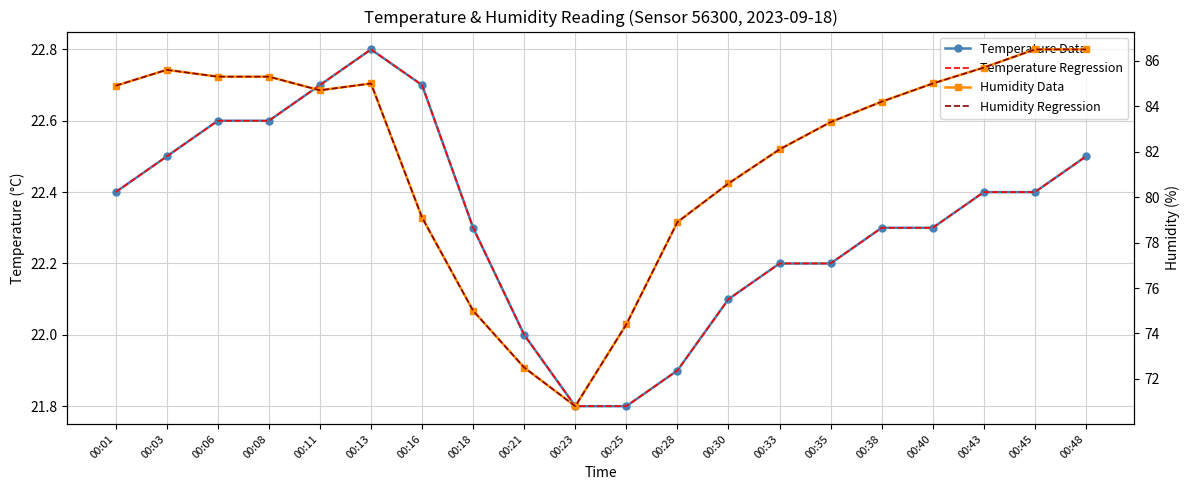

Which category has the highest value in the Humidity Data series?

00:45